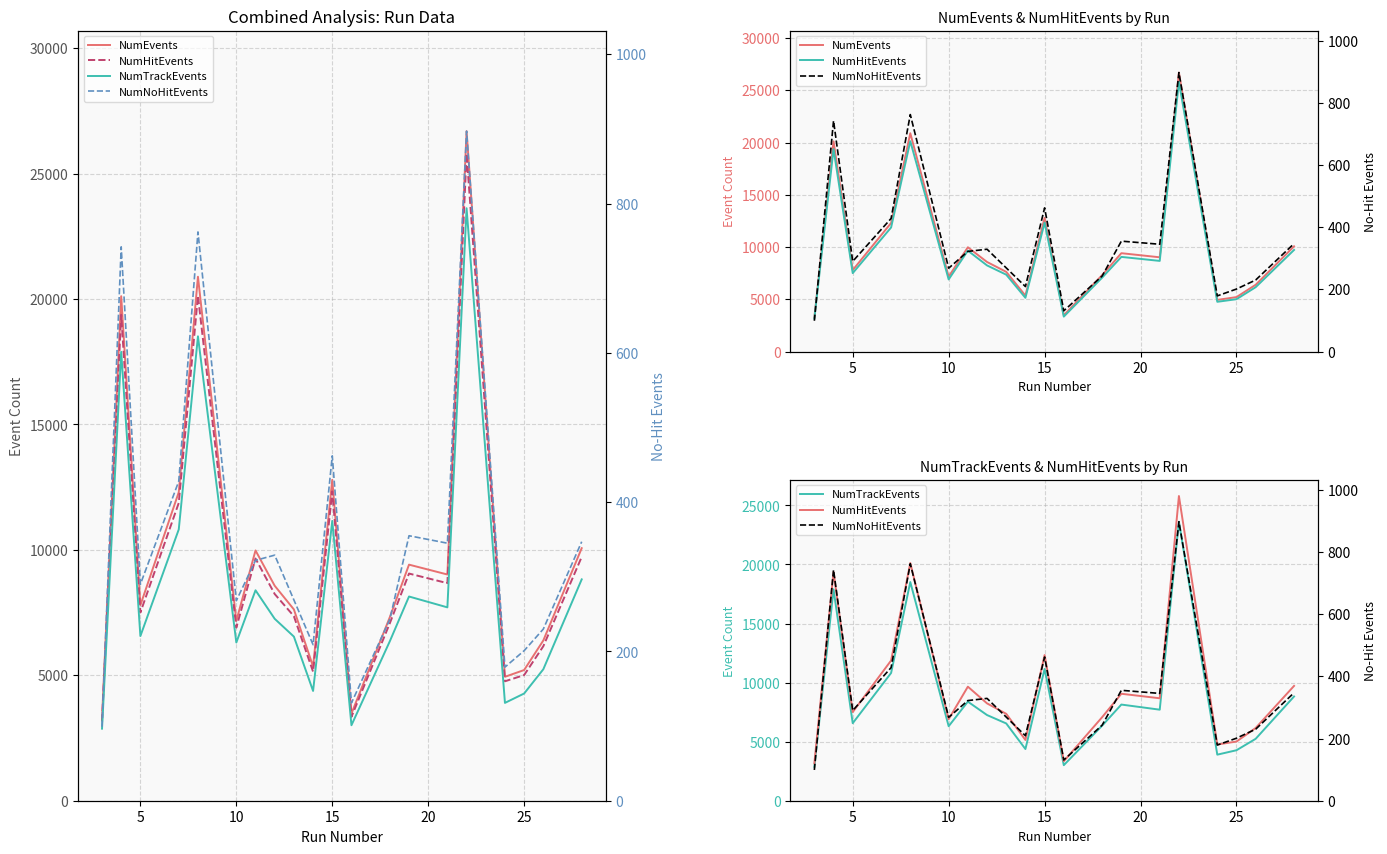

Reading right to left, list all the values displayed in this chart.

NumEvents: 10067	6389	5210	4940	26692	9018	9411	7318	3474	12793	5352	7626	8569	9977	7168	20888	12300	7794	20113	3260
NumHitEvents: 9720	6159	5009	4761	25795	8673	9056	7075	3343	12331	5143	7357	8240	9655	6900	20126	11872	7504	19371	3161
NumTrackEvents: 8824	5241	4274	3900	23619	7708	8141	6358	3009	11155	4376	6542	7252	8389	6307	18513	10815	6564	17894	2873
NumNoHitEvents: 347	230	201	179	897	345	355	243	131	462	209	269	329	322	268	762	428	290	742	99